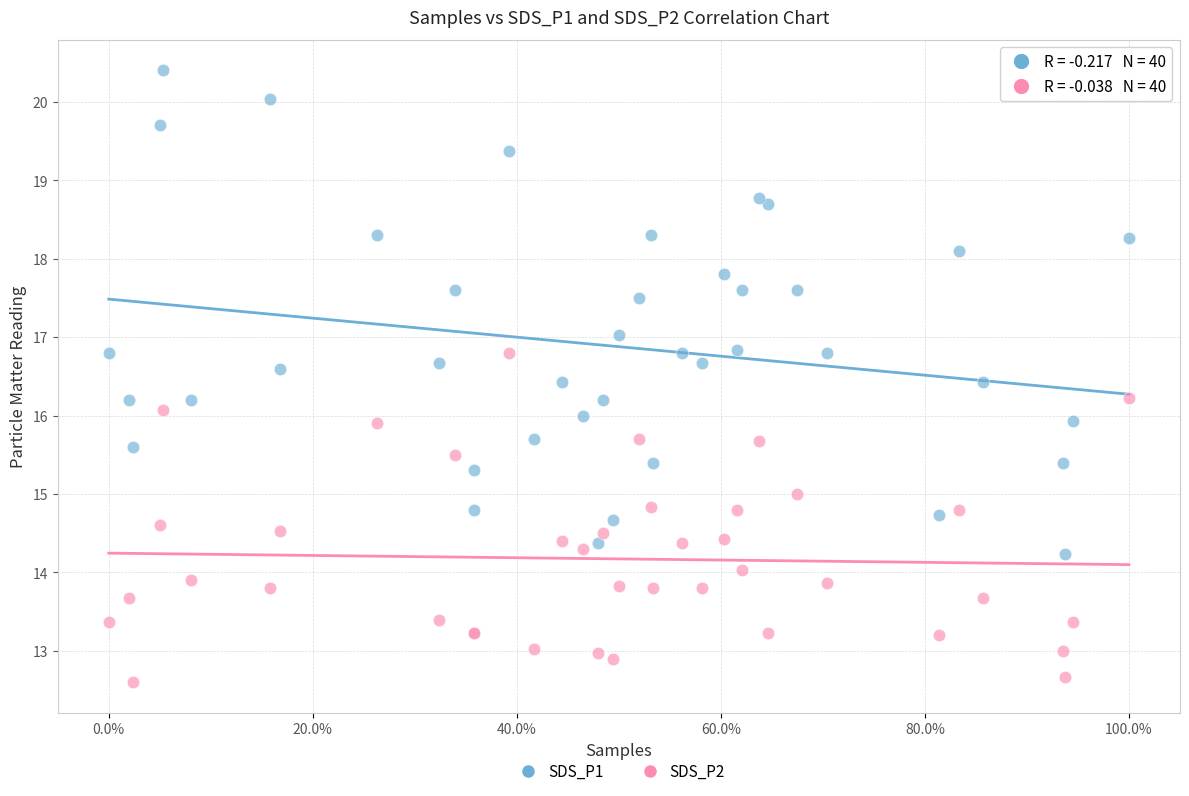

Which series has the largest Y range (max minus min)?

SDS_P1